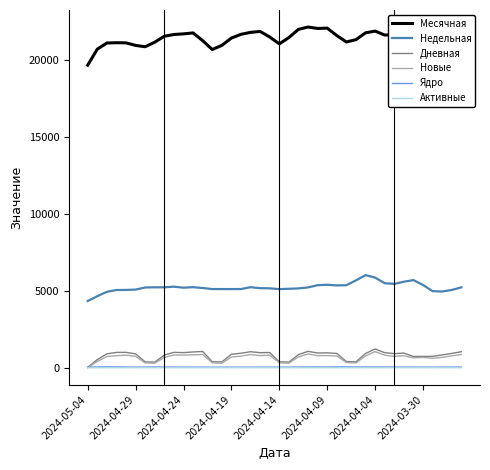

What is the greatest value displayed?

22155